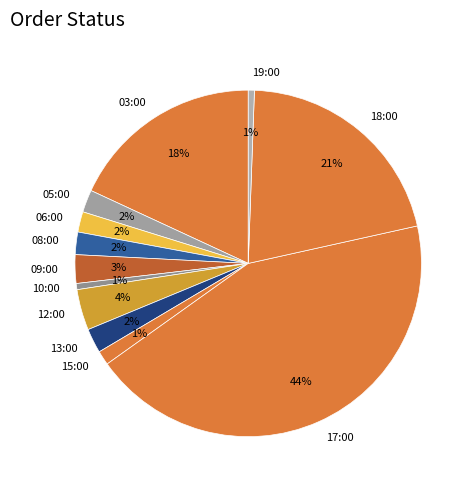

True or false: 19:00 accounts for 11% of the total.

False